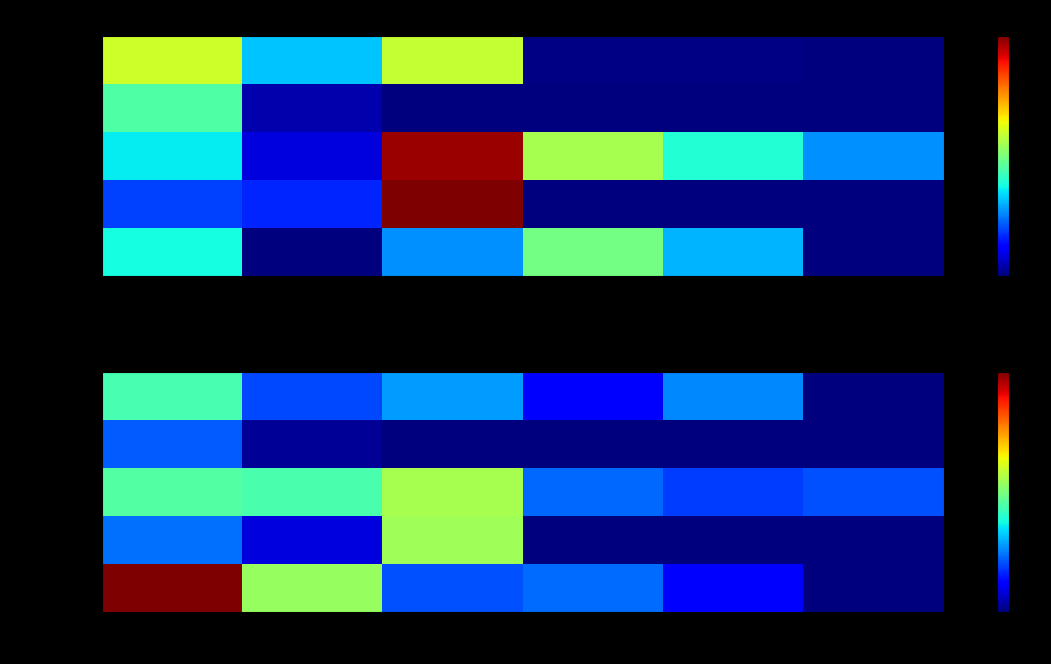

What is the total value across all series at Блюдо 5?

288.0